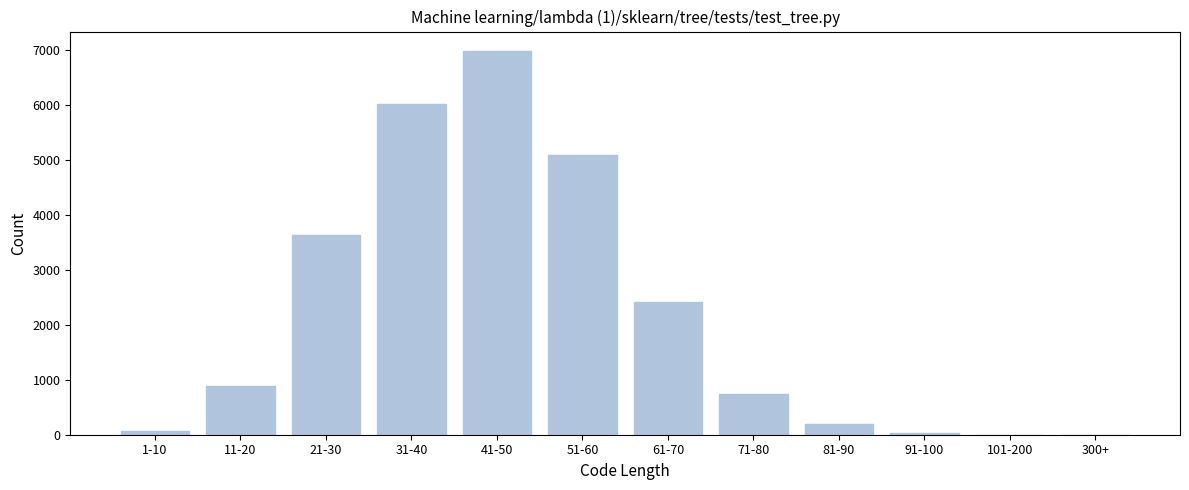

Is it true that the value at 11-20 is 883?

True